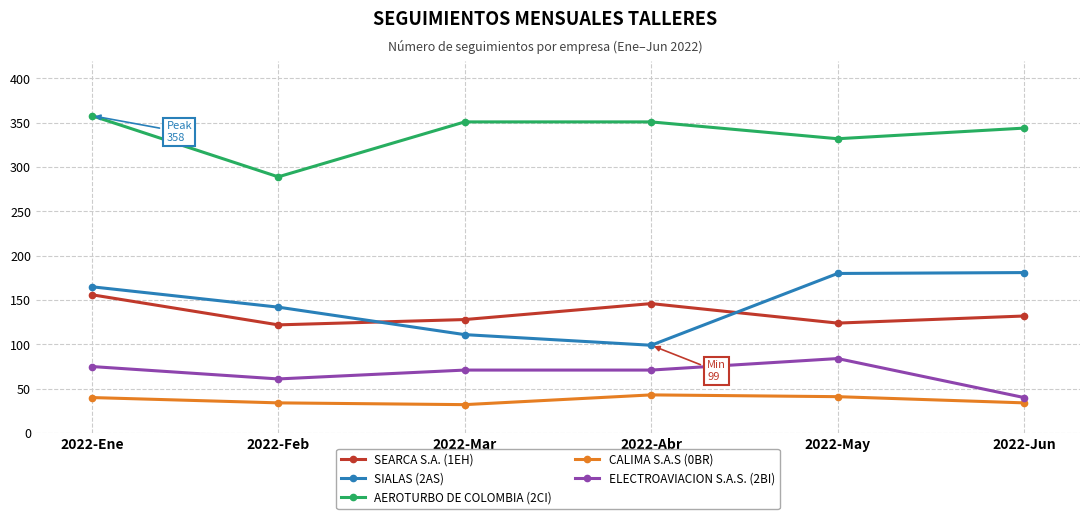

Which series changed the most between 2022-Abr and 2022-May?

SIALAS (2AS)